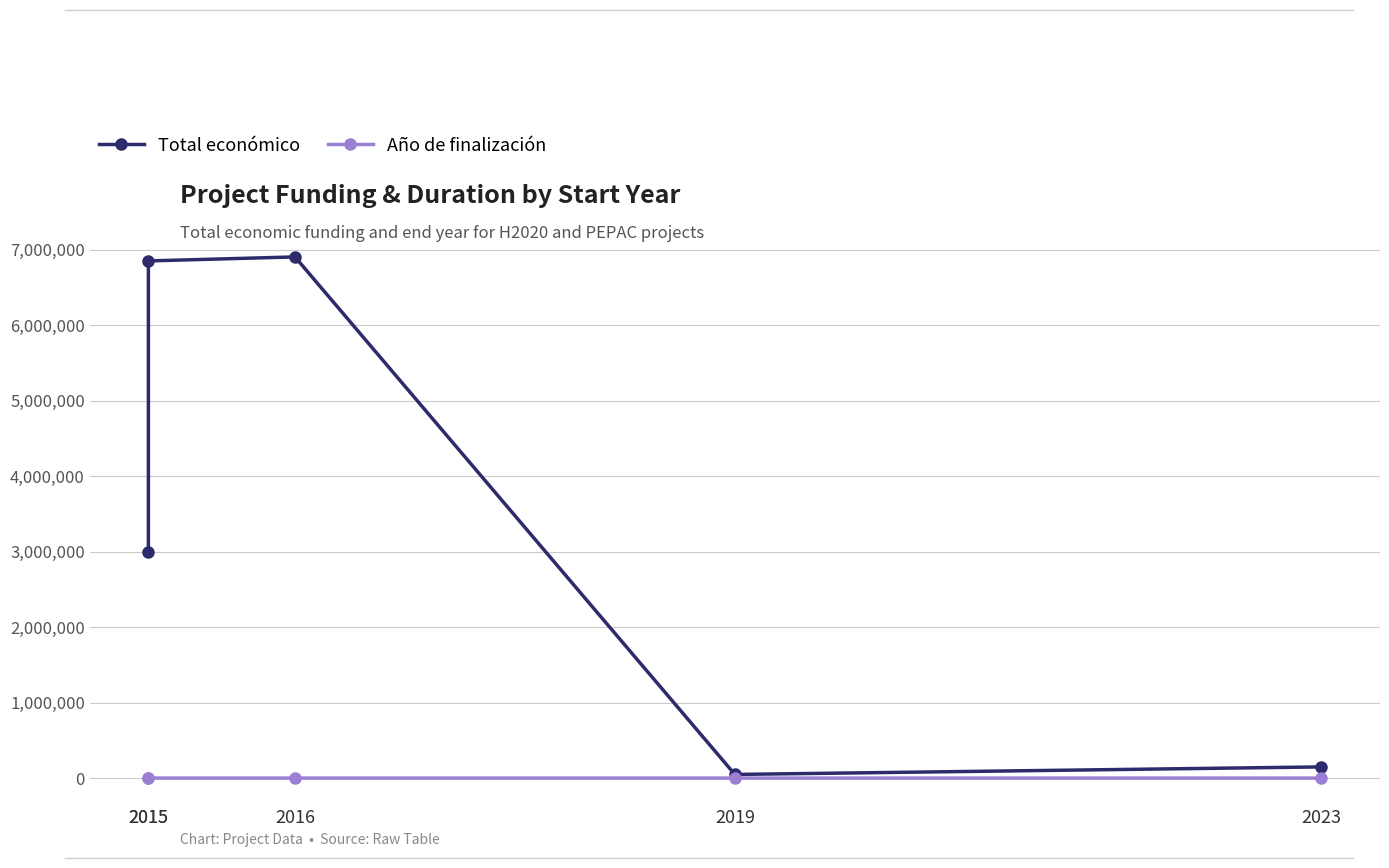

Where does the Año de finalización series first go above 2020?

2016